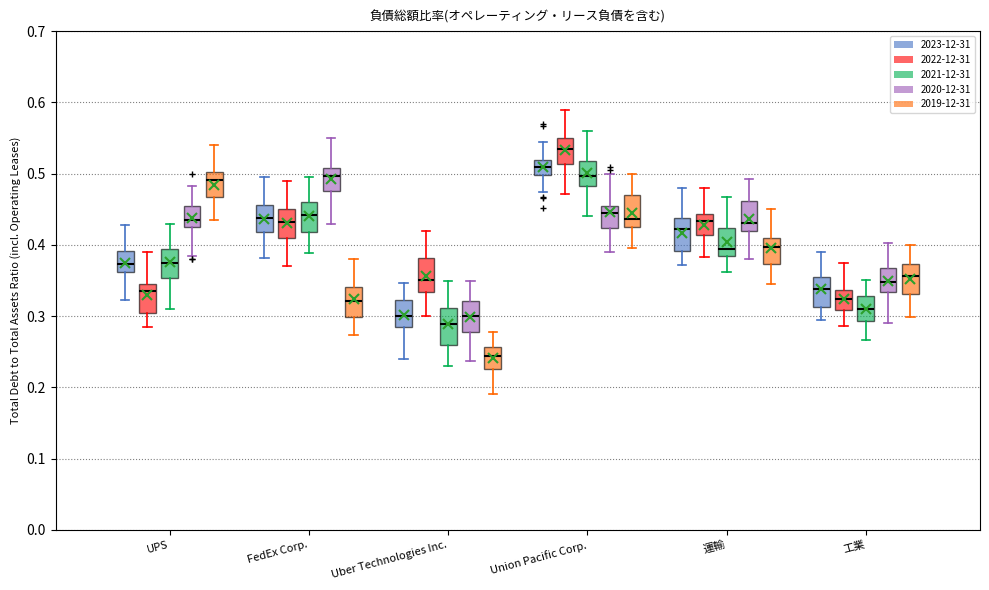

Reading left to right, transcribe this box plot: for each box, give where its median line is, the range the box spans, and where its two whiskers end, as read against the y-axis. The values are not printed on the chart, so give them approximately, as read against the axis.

UPS (2023-12-31): median 0.37, box 0.36 to 0.39, whiskers 0.32 to 0.43
UPS (2022-12-31): median 0.34, box 0.30 to 0.35, whiskers 0.28 to 0.39
UPS (2021-12-31): median 0.38, box 0.35 to 0.39, whiskers 0.31 to 0.43
UPS (2020-12-31): median 0.43 (just above the box's lower edge), box 0.43 to 0.45, whiskers 0.38 to 0.48
UPS (2019-12-31): median 0.49, box 0.47 to 0.50, whiskers 0.43 to 0.54
FedEx Corp. (2023-12-31): median 0.44, box 0.42 to 0.46, whiskers 0.38 to 0.50
FedEx Corp. (2022-12-31): median 0.43, box 0.41 to 0.45, whiskers 0.37 to 0.49
FedEx Corp. (2021-12-31): median 0.44, box 0.42 to 0.46, whiskers 0.39 to 0.49
FedEx Corp. (2020-12-31): median 0.50, box 0.48 to 0.51, whiskers 0.43 to 0.55
FedEx Corp. (2019-12-31): median 0.32, box 0.30 to 0.34, whiskers 0.27 to 0.38
Uber Technologies Inc. (2023-12-31): median 0.30, box 0.28 to 0.32, whiskers 0.24 to 0.35
Uber Technologies Inc. (2022-12-31): median 0.35, box 0.33 to 0.38, whiskers 0.30 to 0.42
Uber Technologies Inc. (2021-12-31): median 0.29, box 0.26 to 0.31, whiskers 0.23 to 0.35
Uber Technologies Inc. (2020-12-31): median 0.30, box 0.28 to 0.32, whiskers 0.24 to 0.35
Uber Technologies Inc. (2019-12-31): median 0.24, box 0.23 to 0.26, whiskers 0.19 to 0.28
Union Pacific Corp. (2023-12-31): median 0.51, box 0.50 to 0.52, whiskers 0.47 to 0.54
Union Pacific Corp. (2022-12-31): median 0.53, box 0.51 to 0.55, whiskers 0.47 to 0.59
Union Pacific Corp. (2021-12-31): median 0.50, box 0.48 to 0.52, whiskers 0.44 to 0.56
Union Pacific Corp. (2020-12-31): median 0.44, box 0.42 to 0.46, whiskers 0.39 to 0.50
Union Pacific Corp. (2019-12-31): median 0.44, box 0.43 to 0.47, whiskers 0.40 to 0.50
運輸 (2023-12-31): median 0.42, box 0.39 to 0.44, whiskers 0.37 to 0.48
運輸 (2022-12-31): median 0.43, box 0.41 to 0.44, whiskers 0.38 to 0.48
運輸 (2021-12-31): median 0.39, box 0.38 to 0.42, whiskers 0.36 to 0.47
運輸 (2020-12-31): median 0.43, box 0.42 to 0.46, whiskers 0.38 to 0.49
運輸 (2019-12-31): median 0.40, box 0.37 to 0.41, whiskers 0.34 to 0.45
工業 (2023-12-31): median 0.34, box 0.31 to 0.35, whiskers 0.29 to 0.39
工業 (2022-12-31): median 0.32, box 0.31 to 0.34, whiskers 0.29 to 0.37
工業 (2021-12-31): median 0.31, box 0.29 to 0.33, whiskers 0.27 to 0.35
工業 (2020-12-31): median 0.35, box 0.33 to 0.37, whiskers 0.29 to 0.40
工業 (2019-12-31): median 0.36, box 0.33 to 0.37, whiskers 0.30 to 0.40